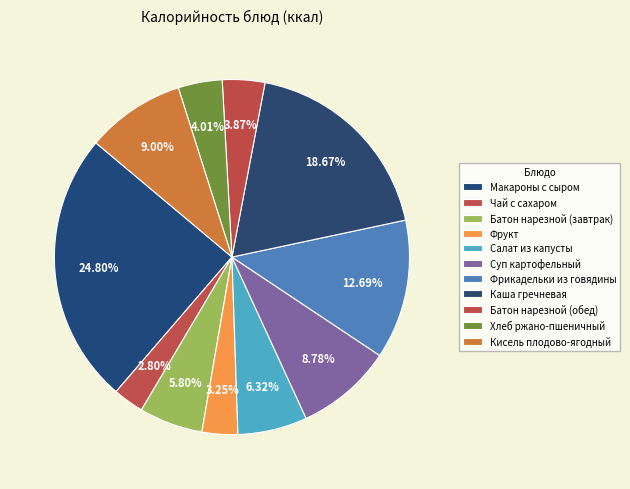

How much of the chart is everything except Фрикадельки из говядины?

87.3%